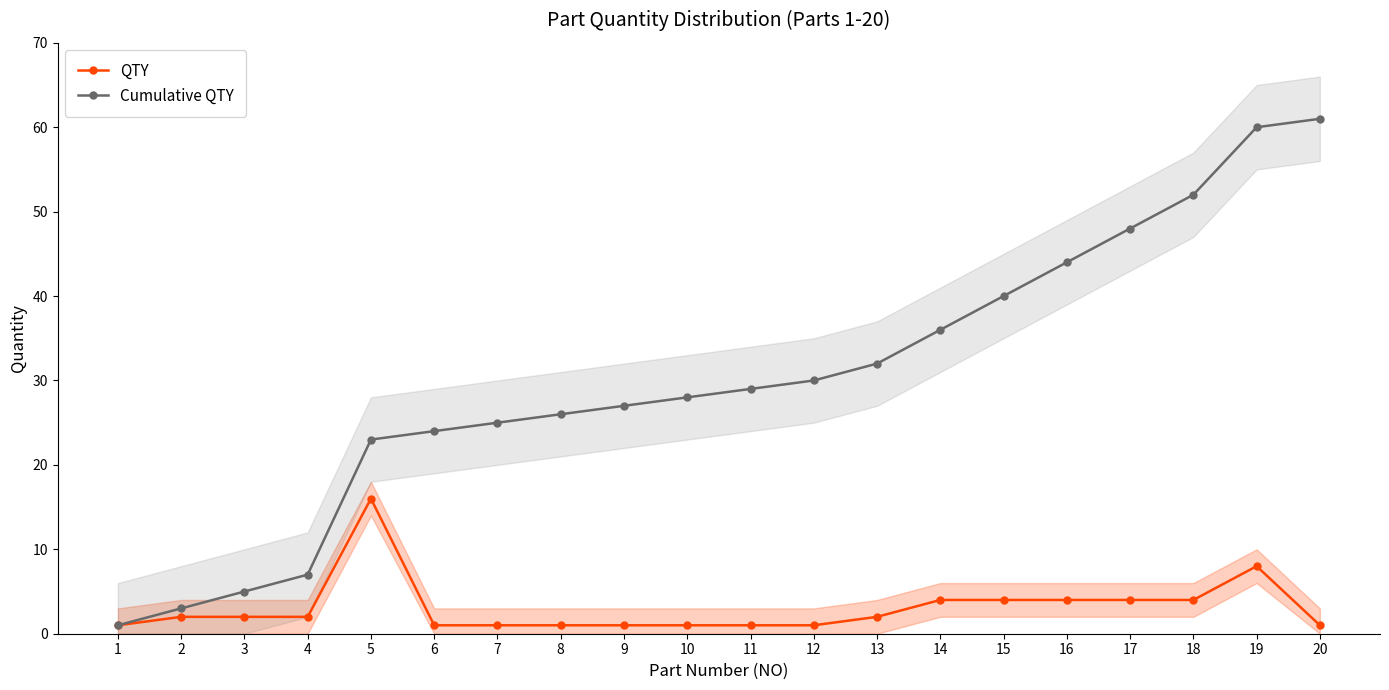

At which category does the chart reach its peak across all series?

20